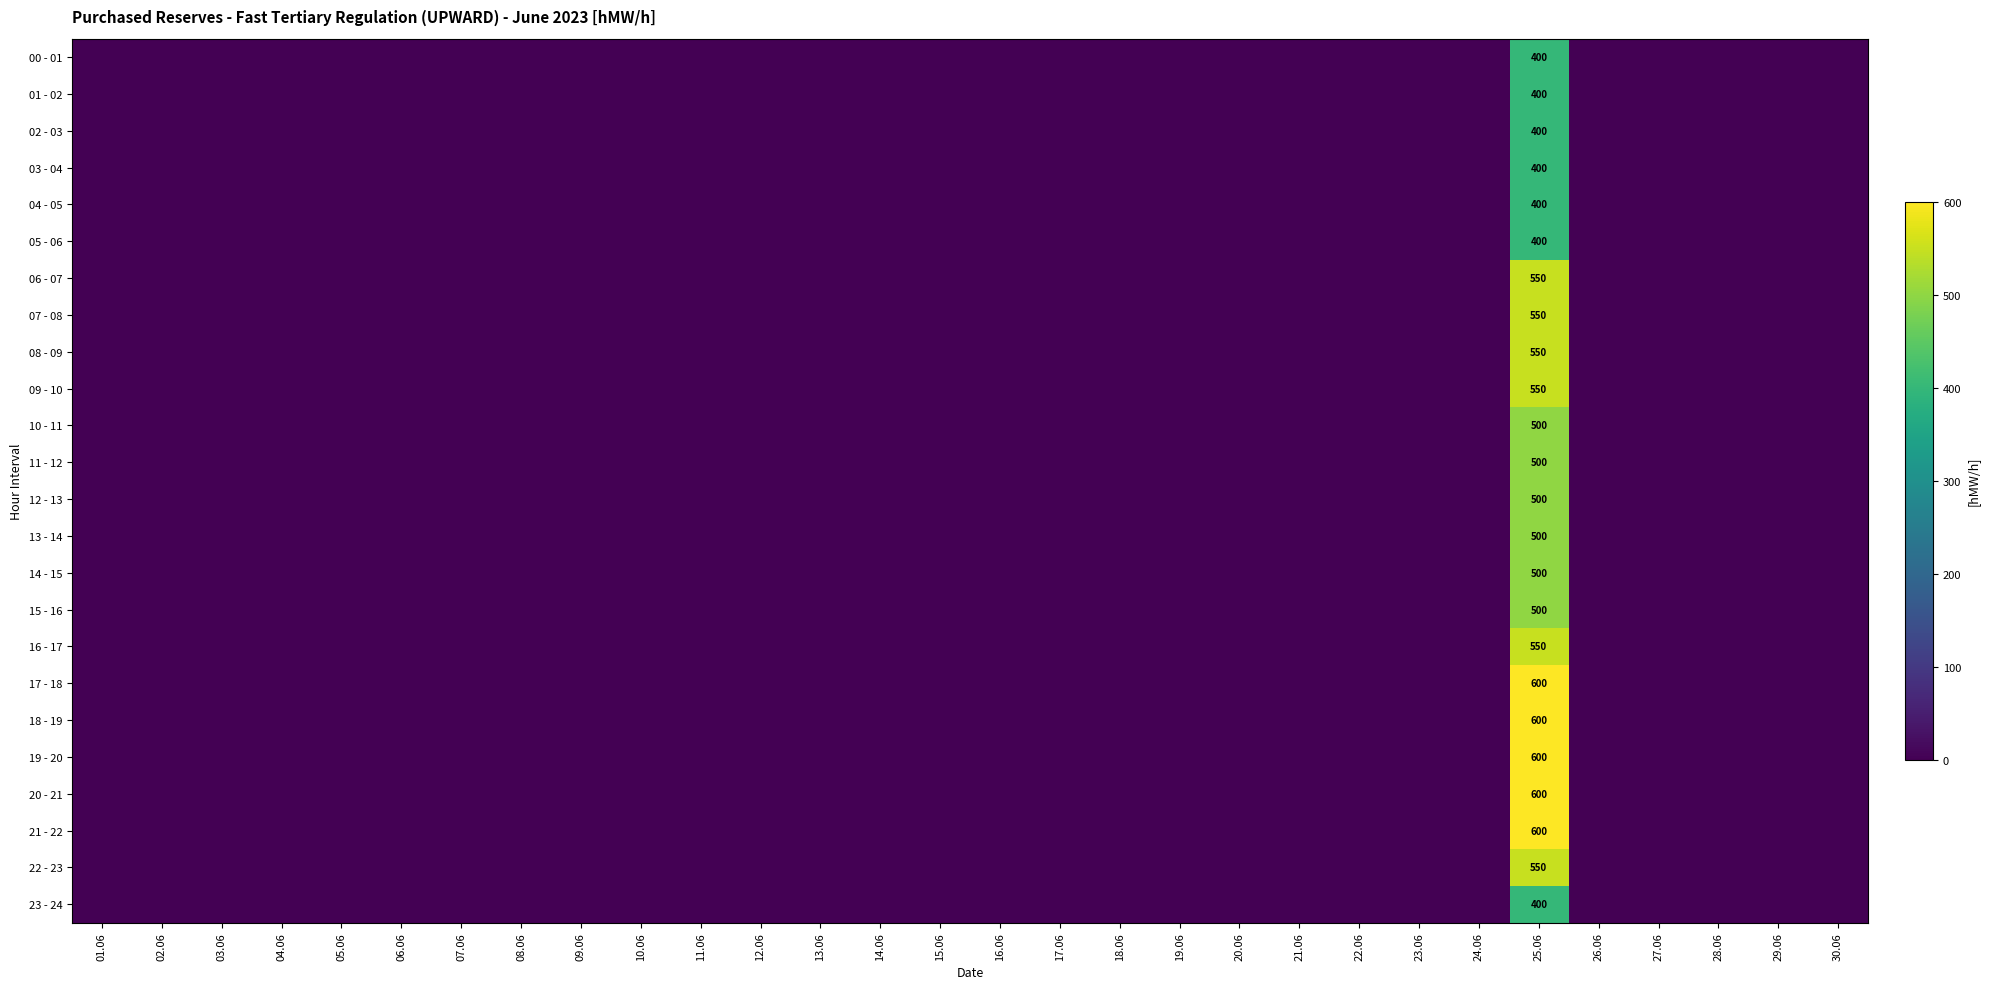

The value of 14 - 15 at 25.06 is 500. True or false?

True